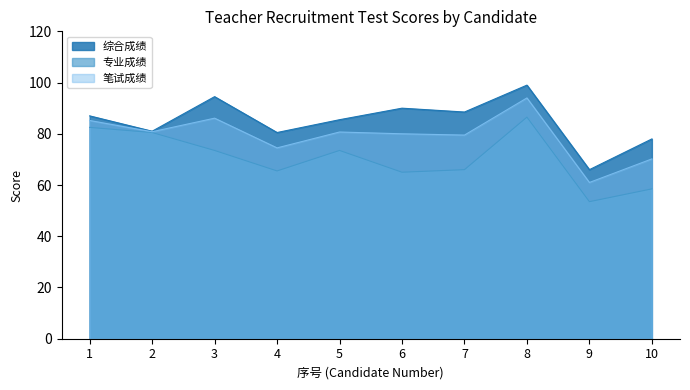

Reading right to left, transcribe all the data shown in this chart.

综合成绩: 10=78.0	9=66.0	8=99.0	7=88.5	6=90.0	5=85.5	4=80.5	3=94.5	2=81.0	1=87.0
专业成绩: 10=58.5	9=53.5	8=86.5	7=66.0	6=65.0	5=73.5	4=65.5	3=73.5	2=80.5	1=82.5
笔试成绩: 10=70.2	9=61.0	8=94.0	7=79.5	6=80.0	5=80.7	4=74.5	3=86.1	2=80.8	1=85.2